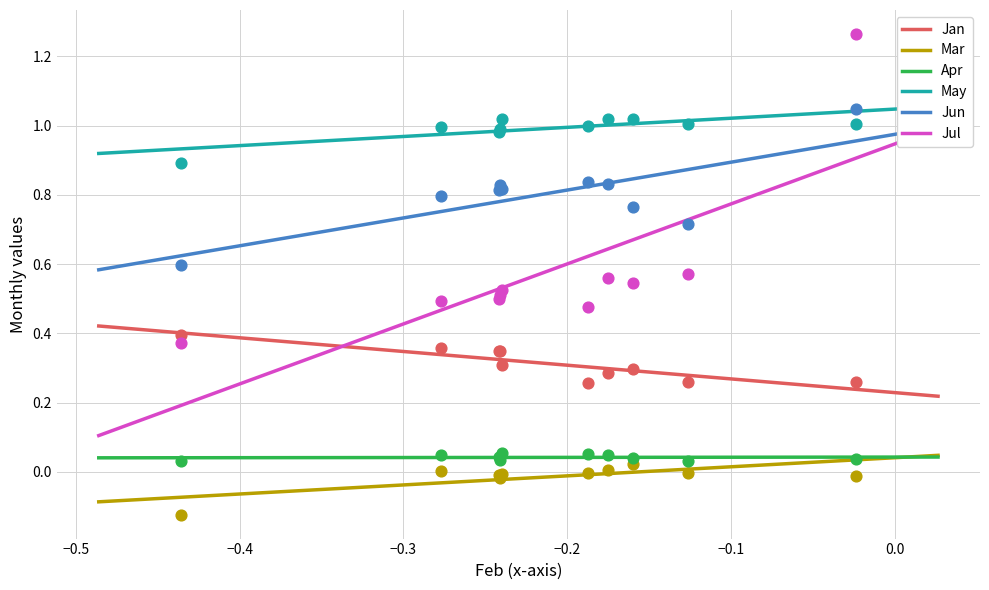

Which series contains the lowest Y value?

Mar